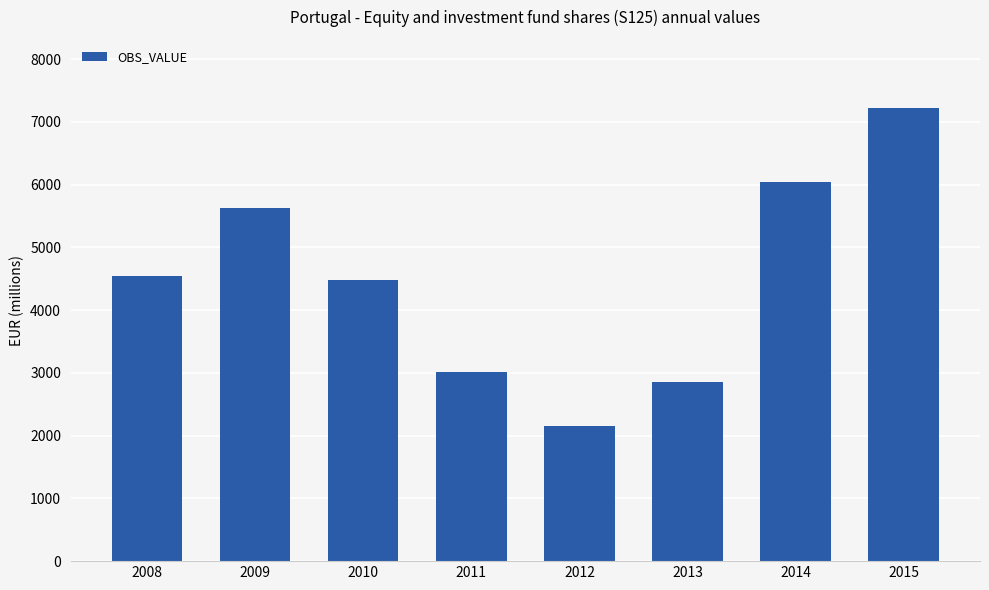

What is the approximate value at 2011, to the nearest 50?

3000